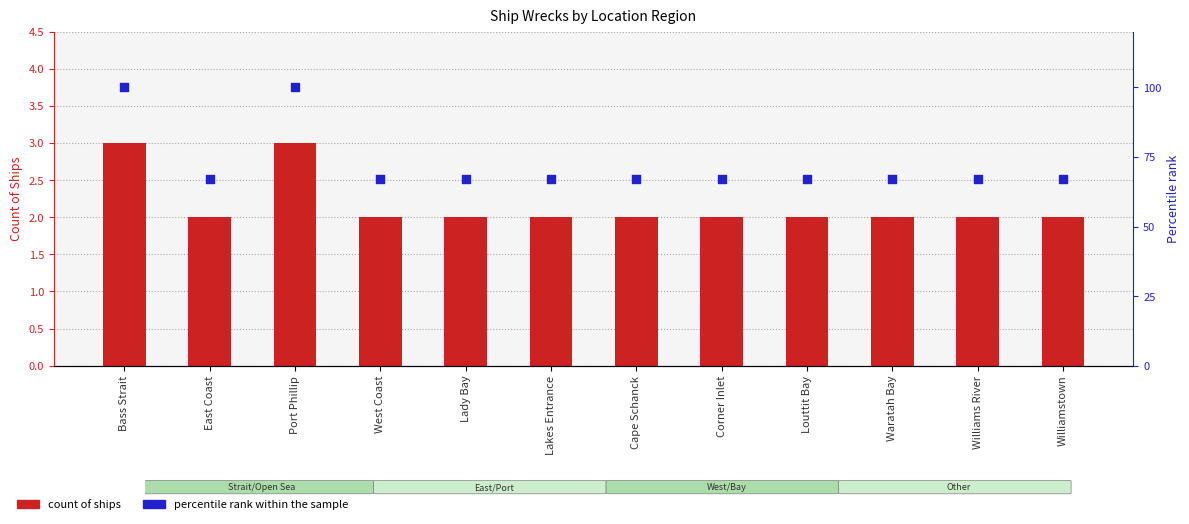

Which series has the largest Y range (max minus min)?

percentile rank within the sample